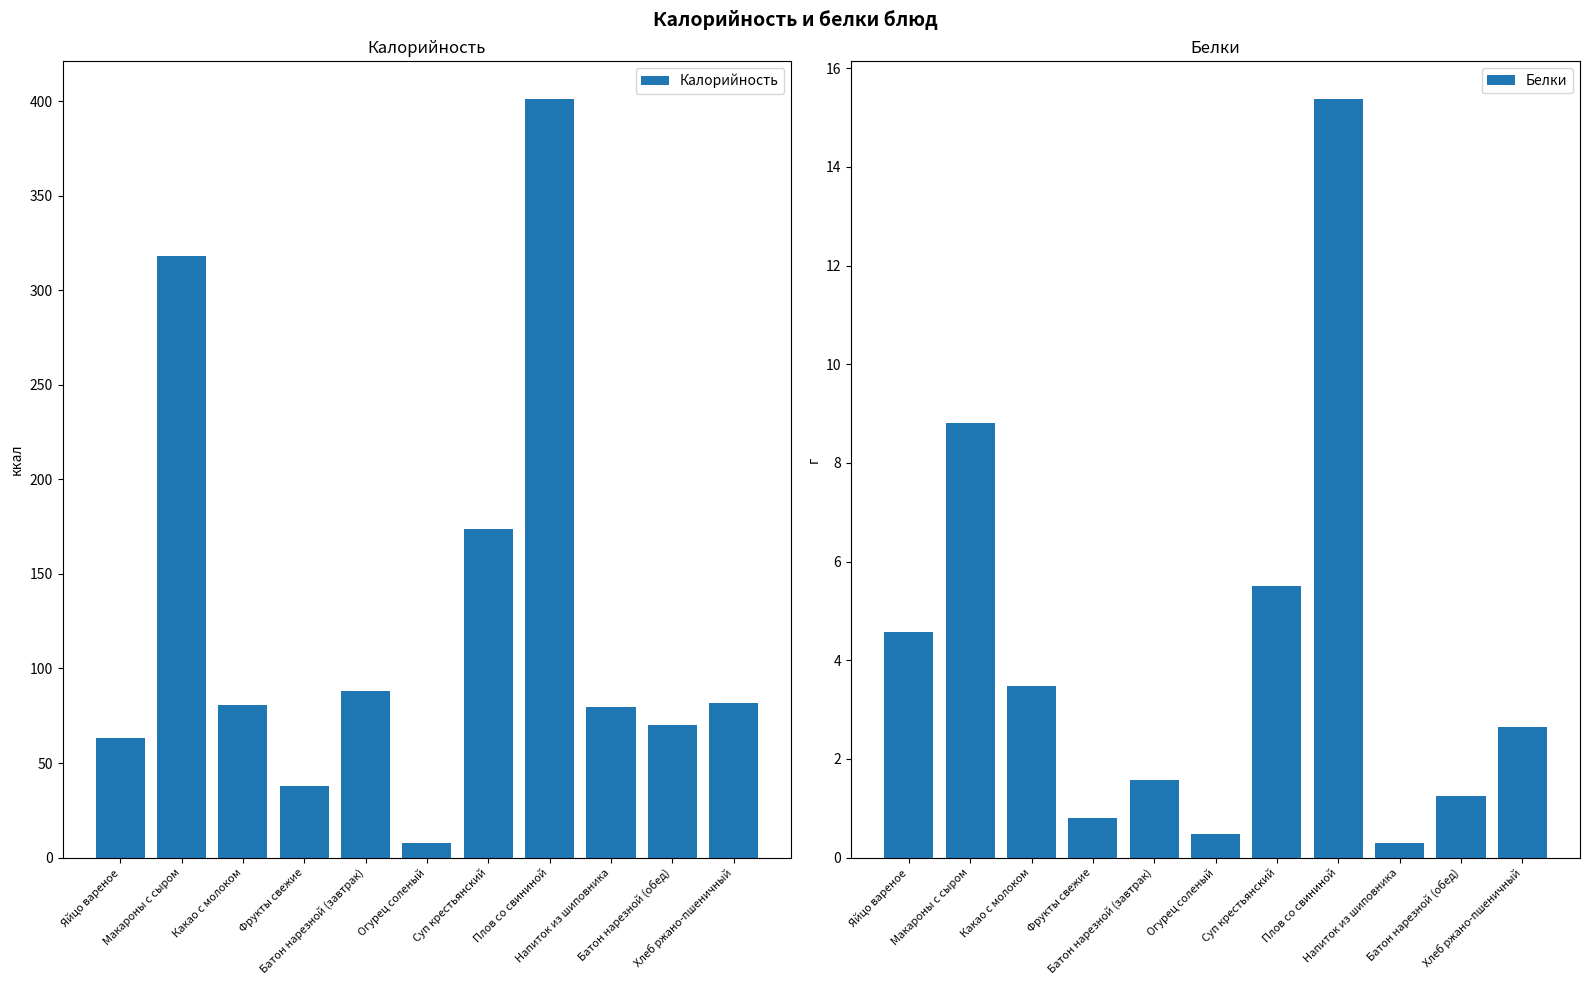

The Калорийность series shows 38.0 at Фрукты свежие. True or false?

True